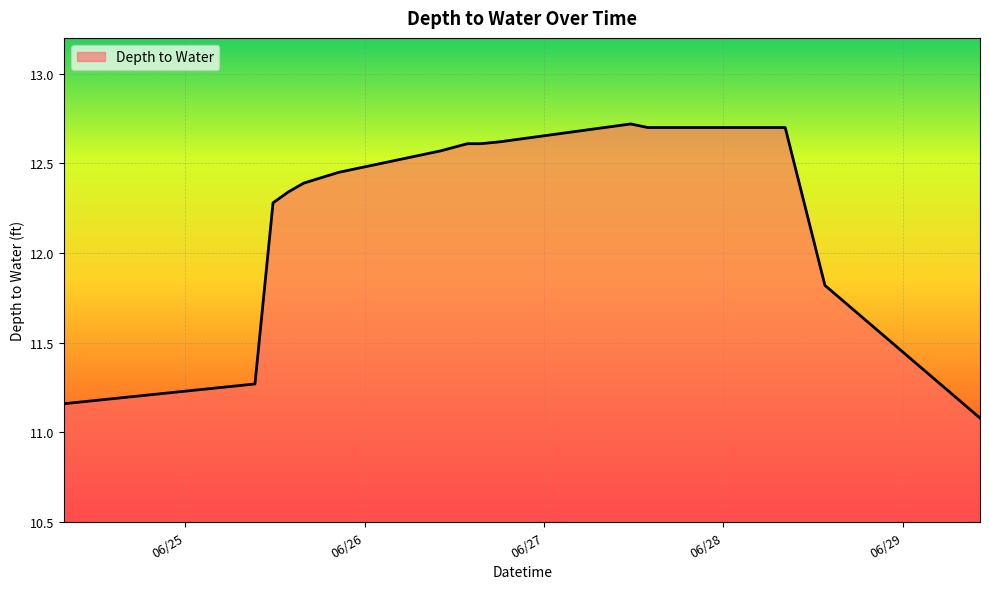

What is the difference between the maximum and minimum values?

1.6